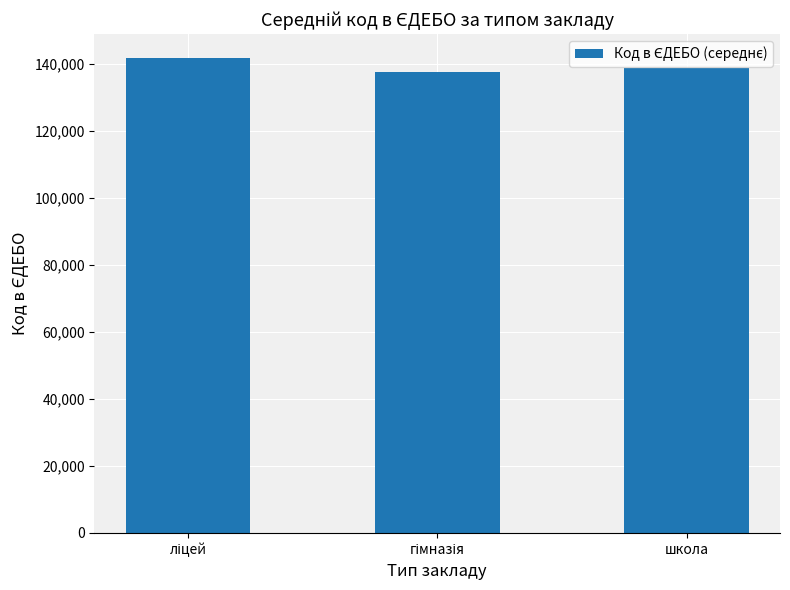

What is the average value?

139291.0